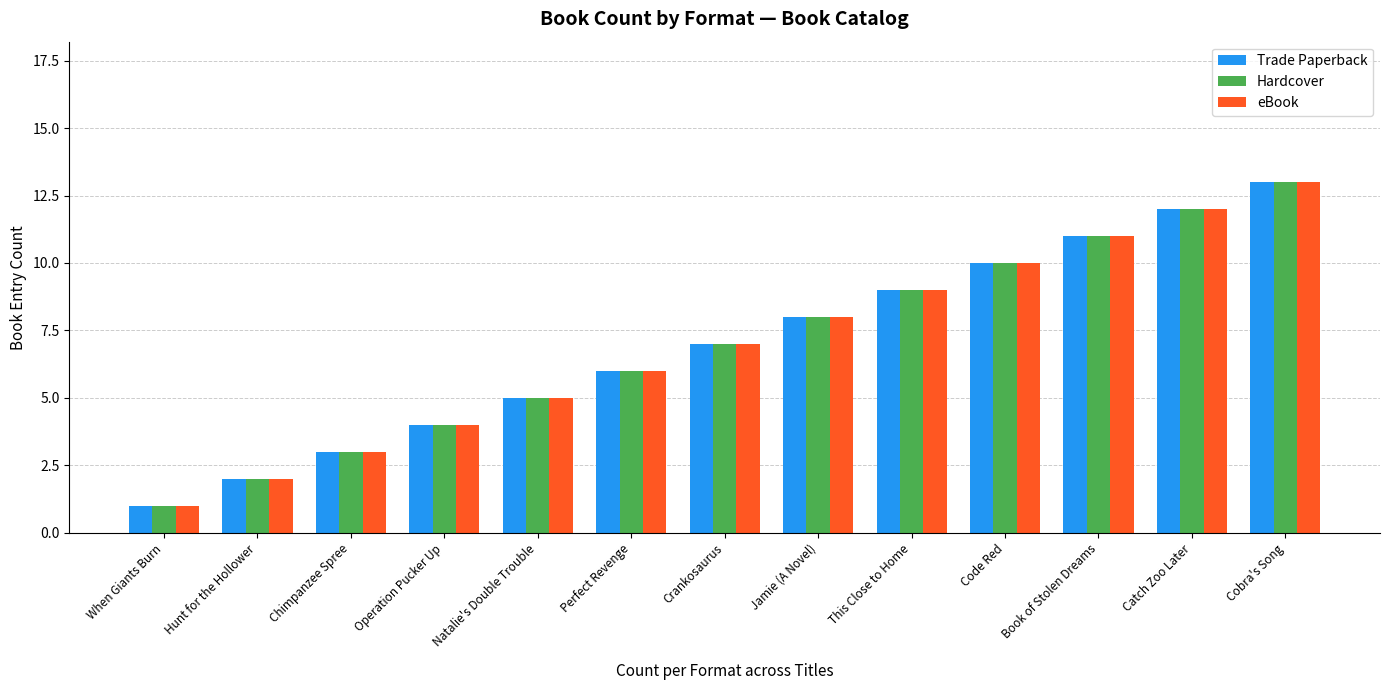

Read the Hardcover value at Book of Stolen Dreams, to the nearest 10.

10